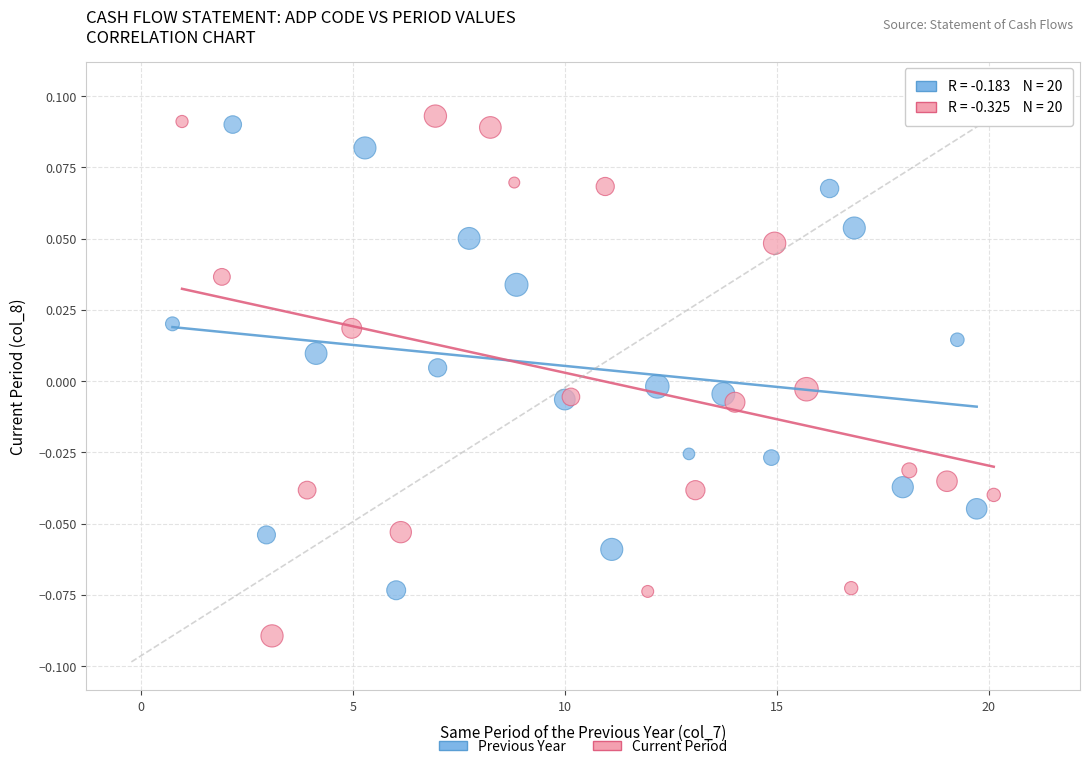

Which series contains the lowest Y value?

Current Period